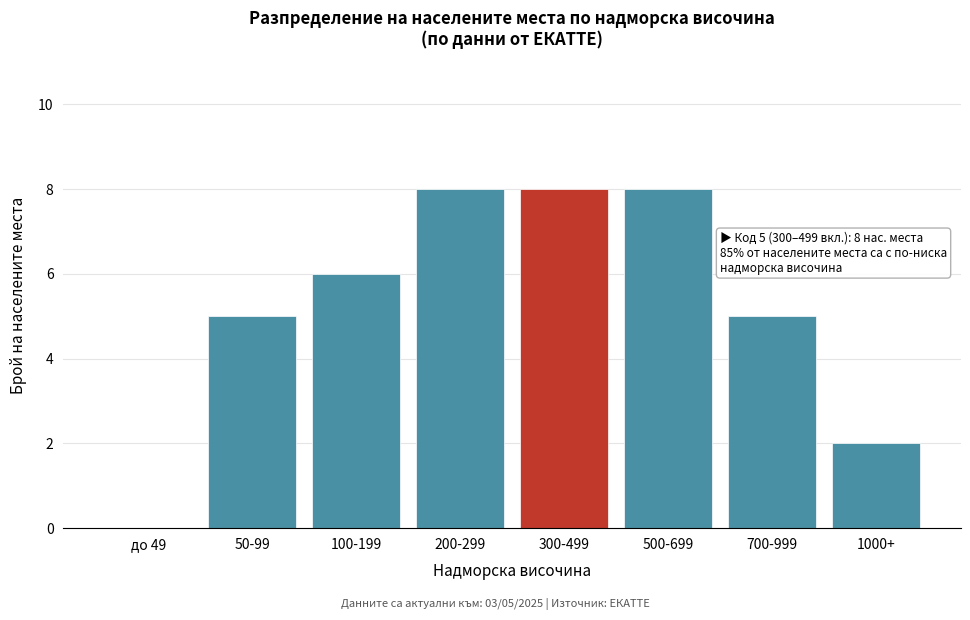

Reading left to right, what are all the values shown in this chart?

до 49=0	50-99=5	100-199=6	200-299=8	300-499=8	500-699=8	700-999=5	1000+=2